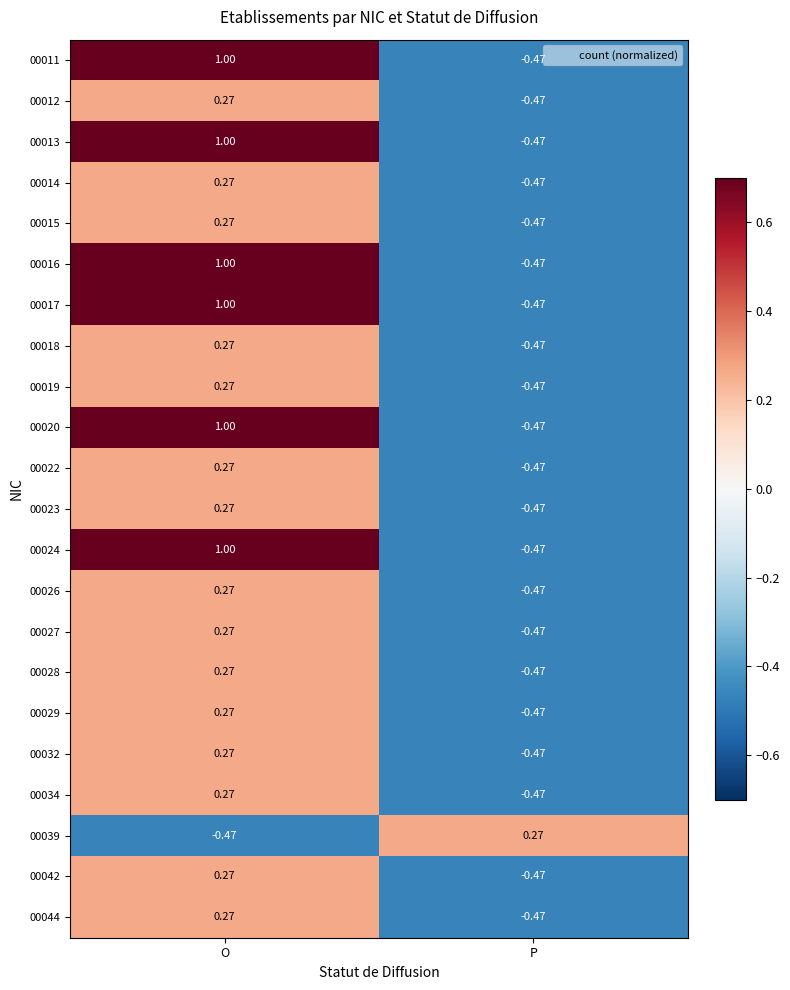

Rank the categories by 00034 value from lowest to highest.

P, O